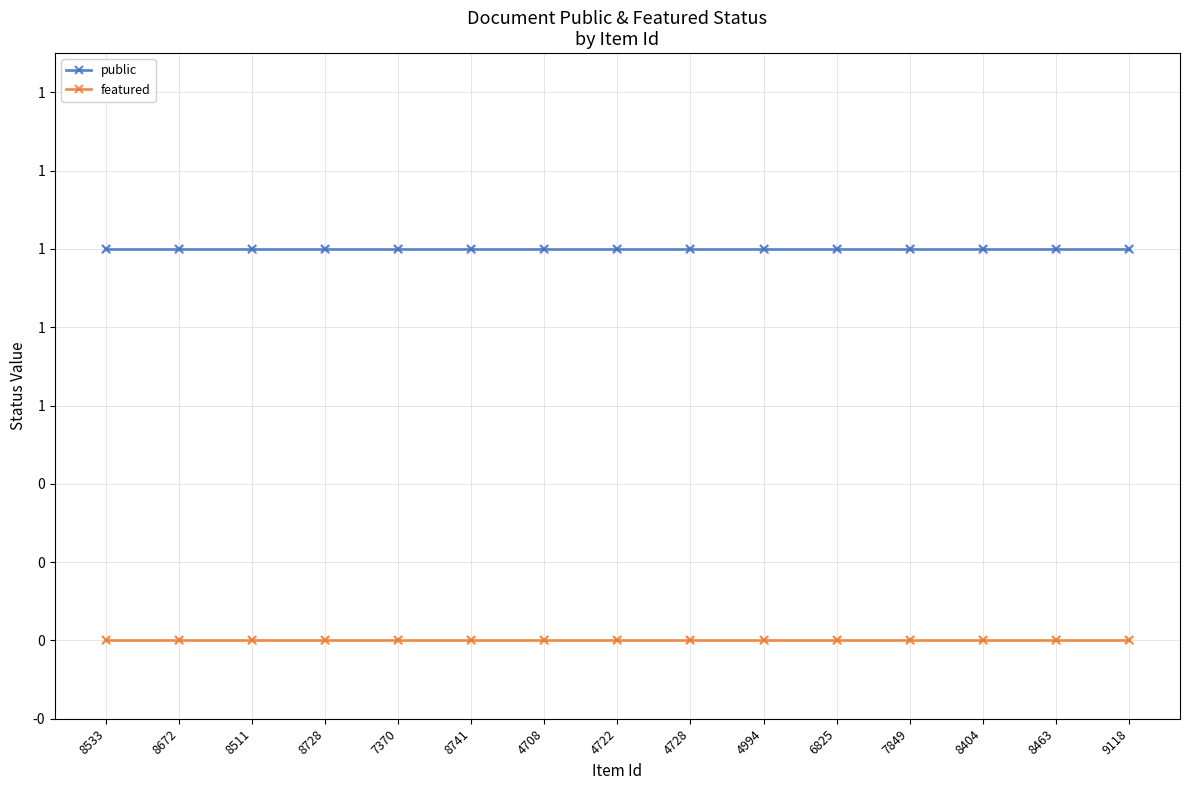

Which series has the largest total across all categories?

public